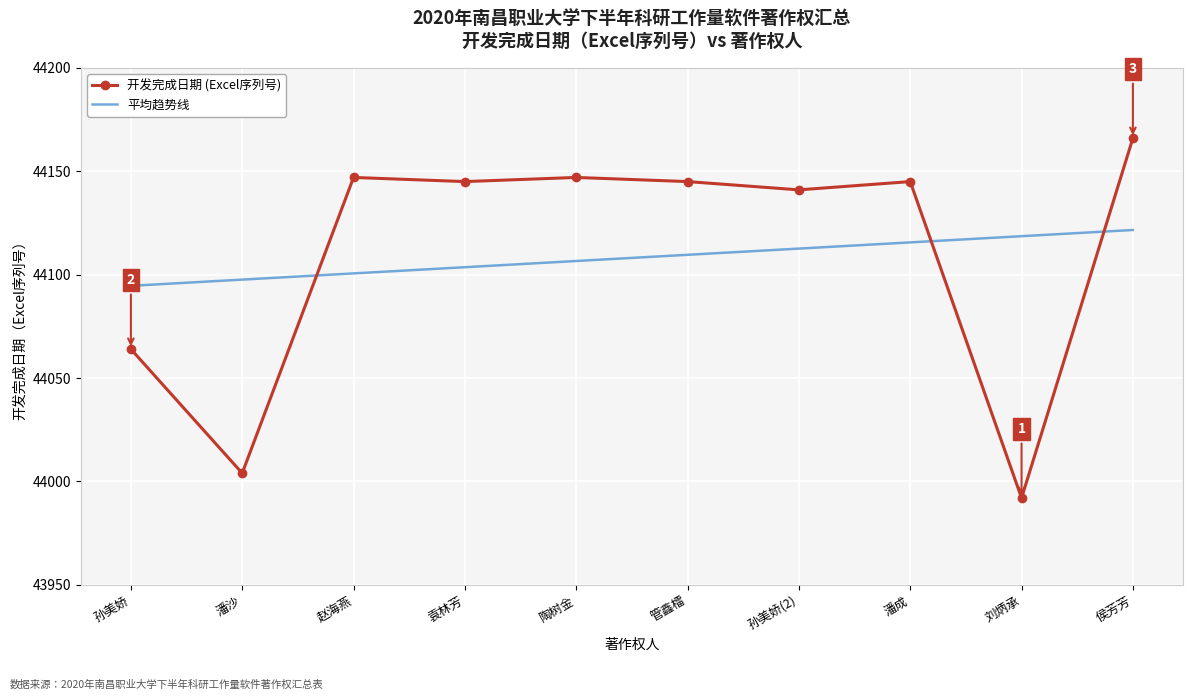

At which label does 开发完成日期 (Excel序列号) first exceed 44145?

赵海燕